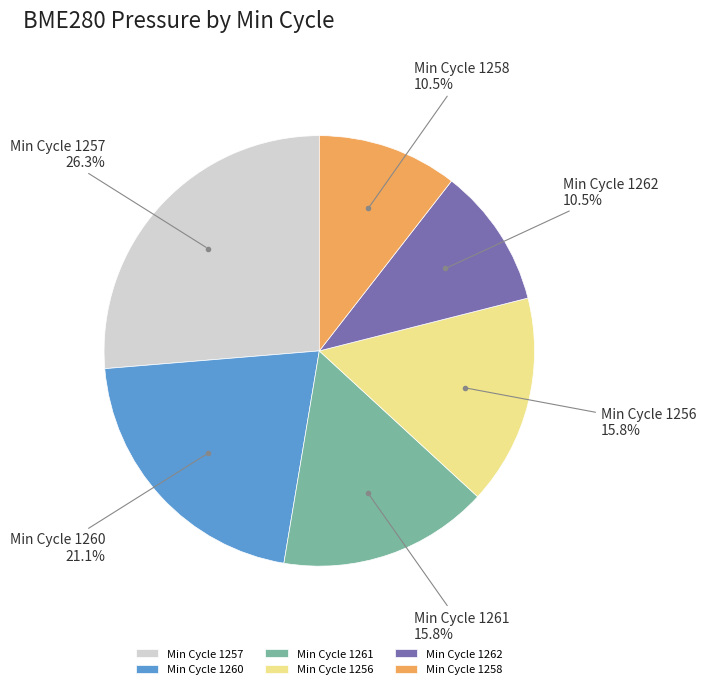

What percentage do Min Cycle 1257 and Min Cycle 1258 together represent?

36.8%